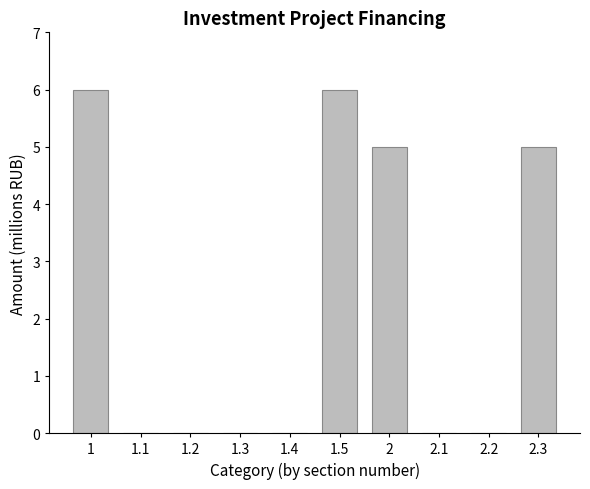

The value at 1.5 is 2. True or false?

False